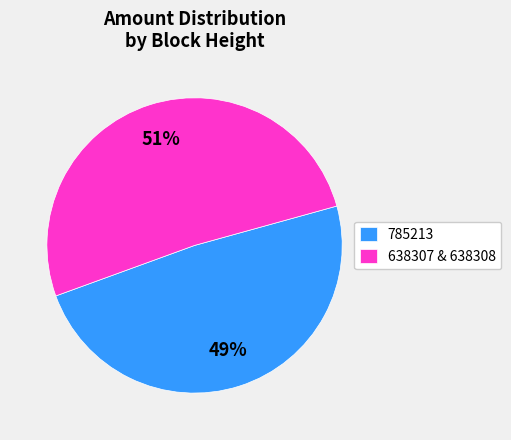

Rank the categories by value from lowest to highest.

785213, 638307 & 638308